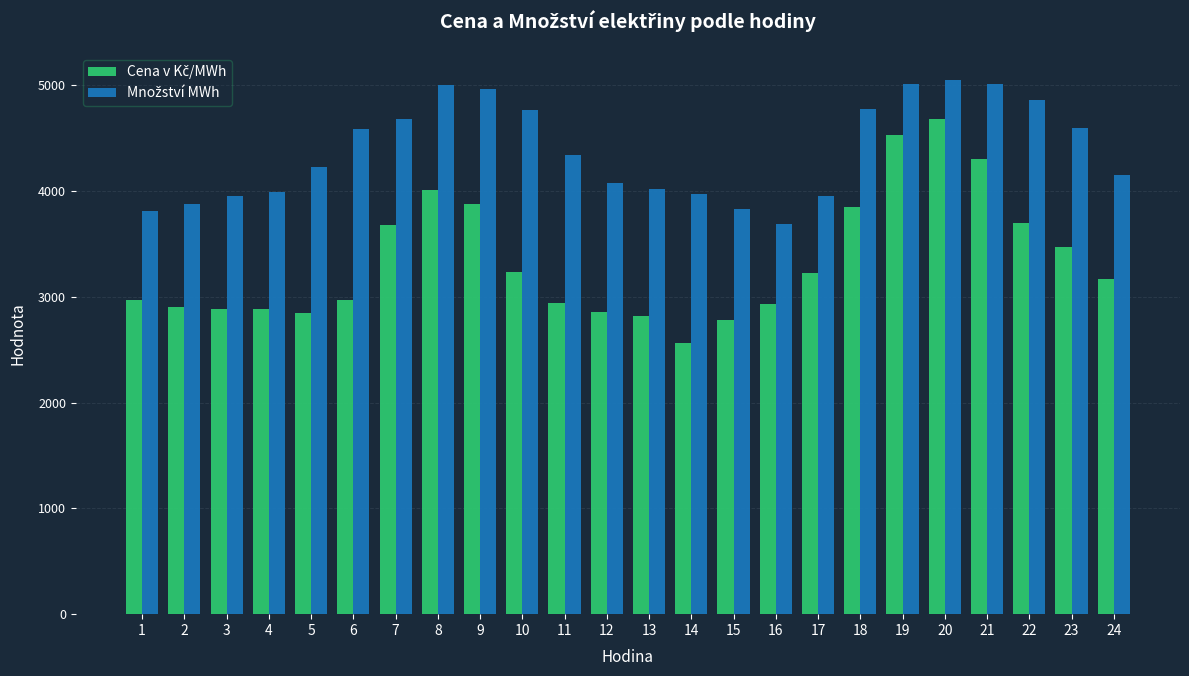

What is the maximum value shown in the chart?

5052.7